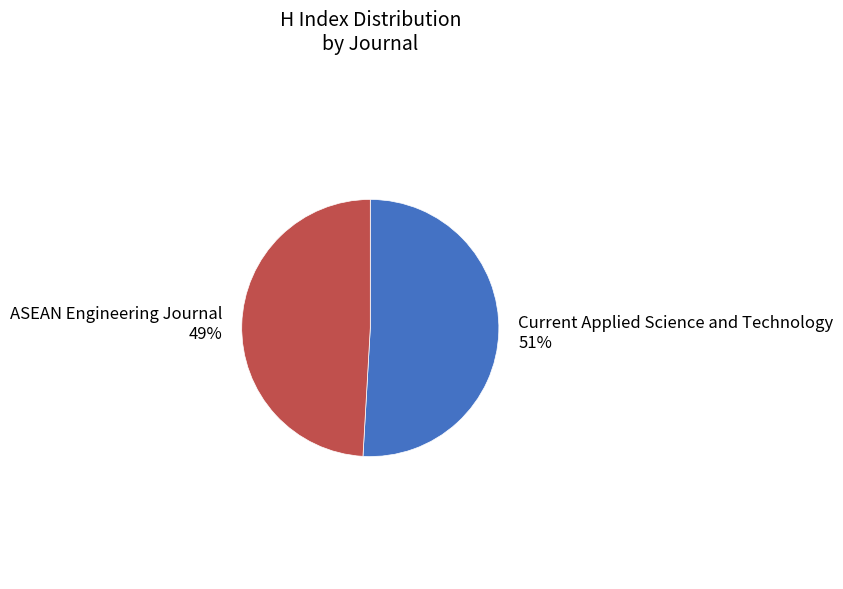

Between ASEAN Engineering Journal and Current Applied Science and Technology, which is larger?

Current Applied Science and Technology